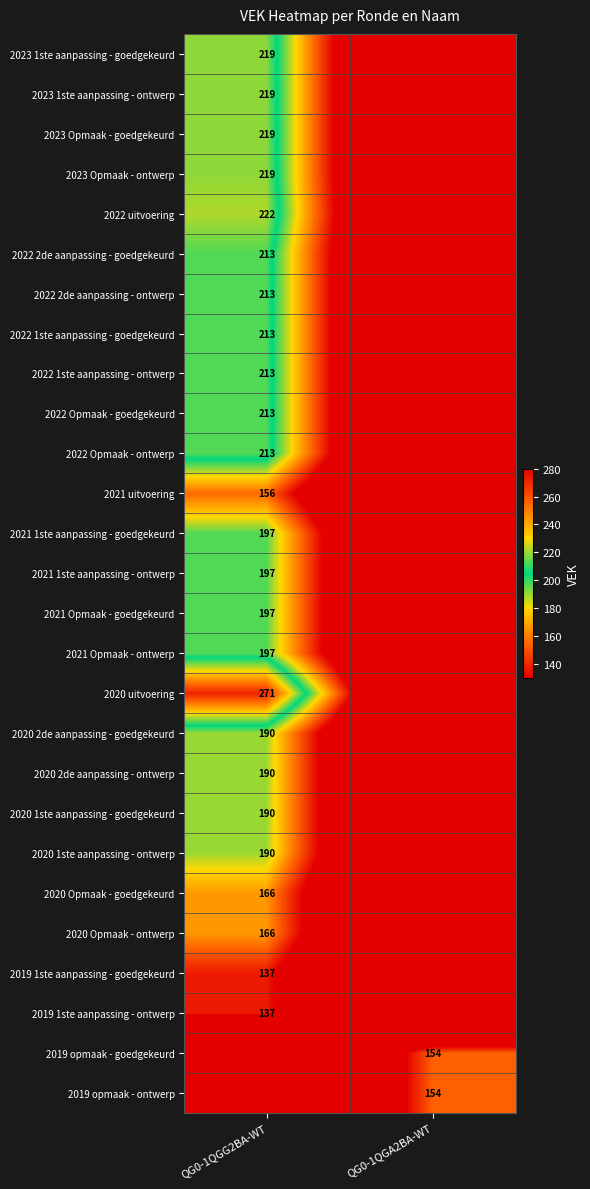

Is it true that 2022 2de aanpassing - goedgekeurd equals 213 at QG0-1QGG2BA-WT?

True